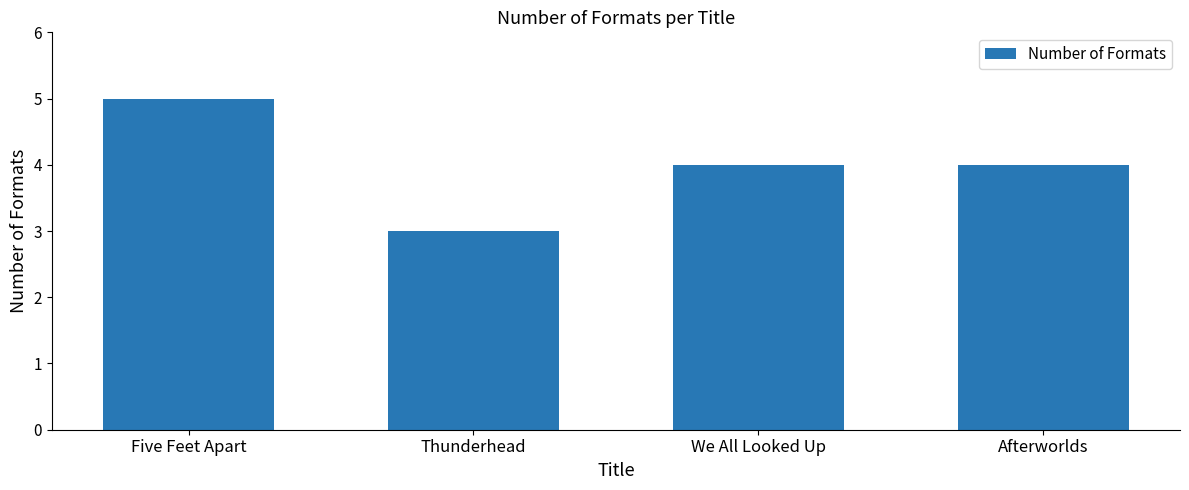

How many bars are there in total?

4